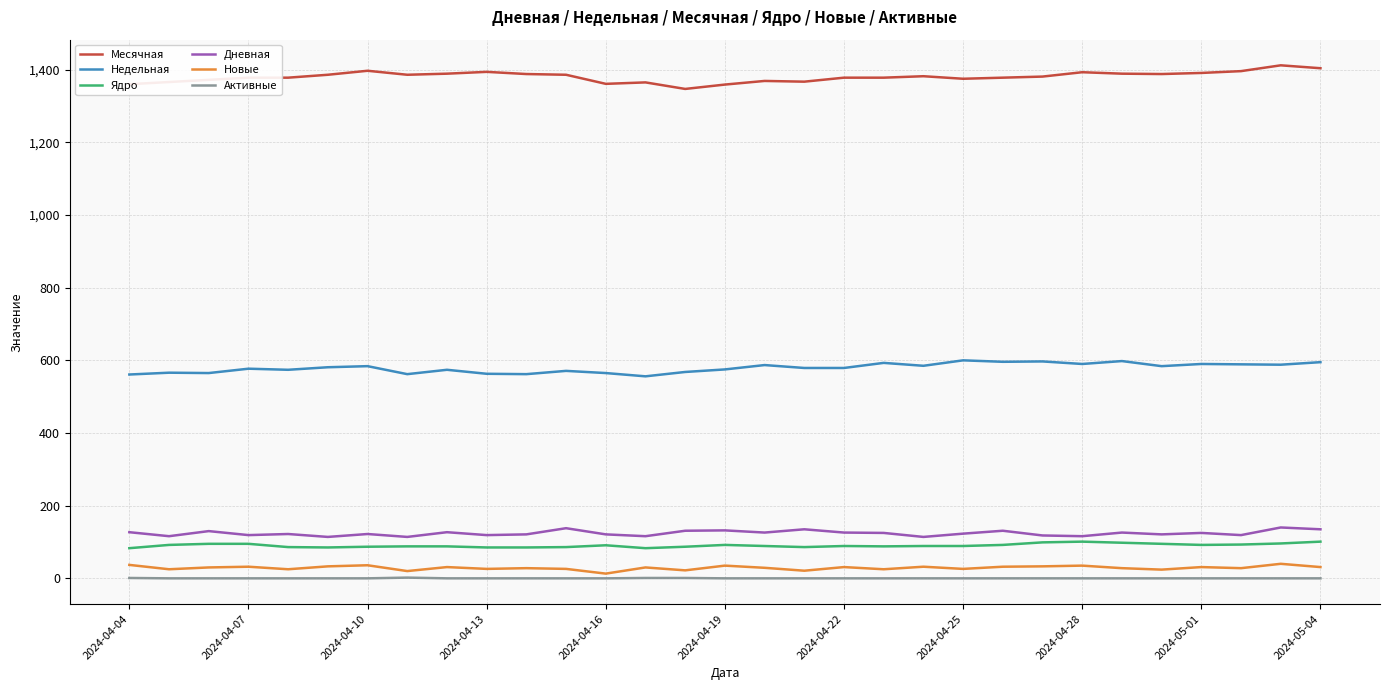

Which series has the largest total across all categories?

Месячная